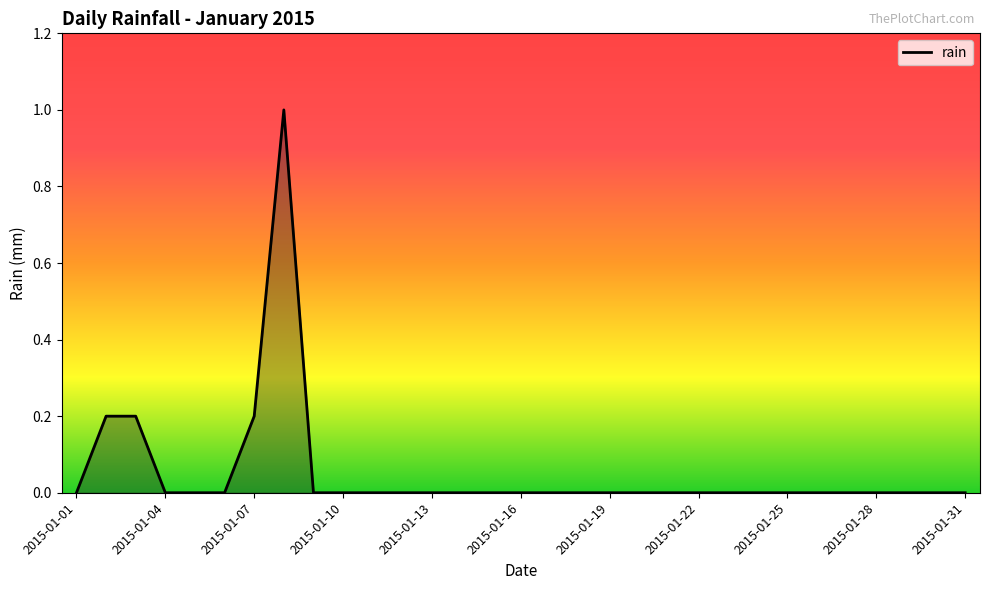

What is the greatest value displayed?

1.0